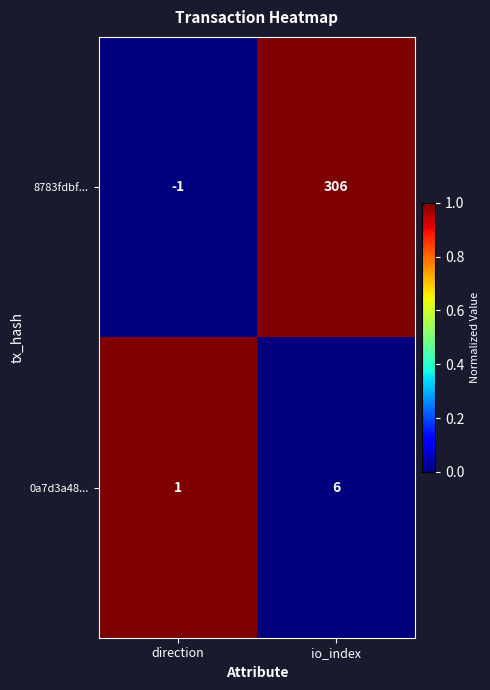

Which series has the largest range (max minus min)?

8783fdbf...